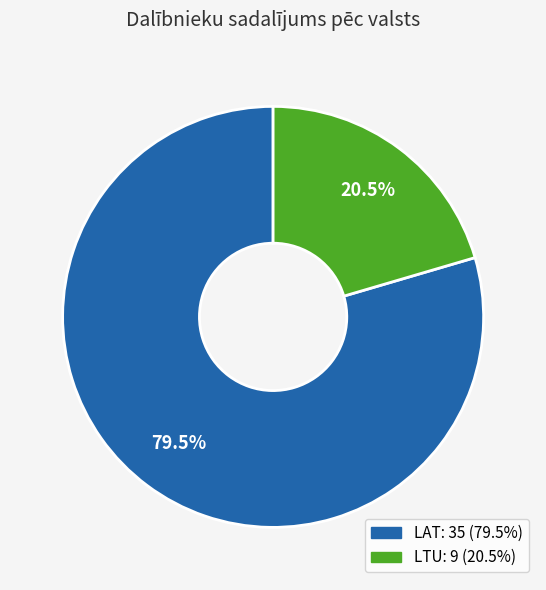

To the nearest percent, what is the combined percentage of LTU and LAT?

100%